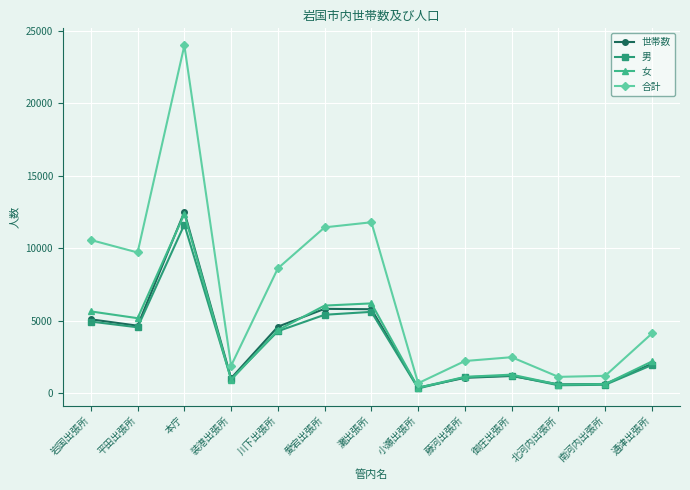

What value does the 男 series have at 本庁?

11630